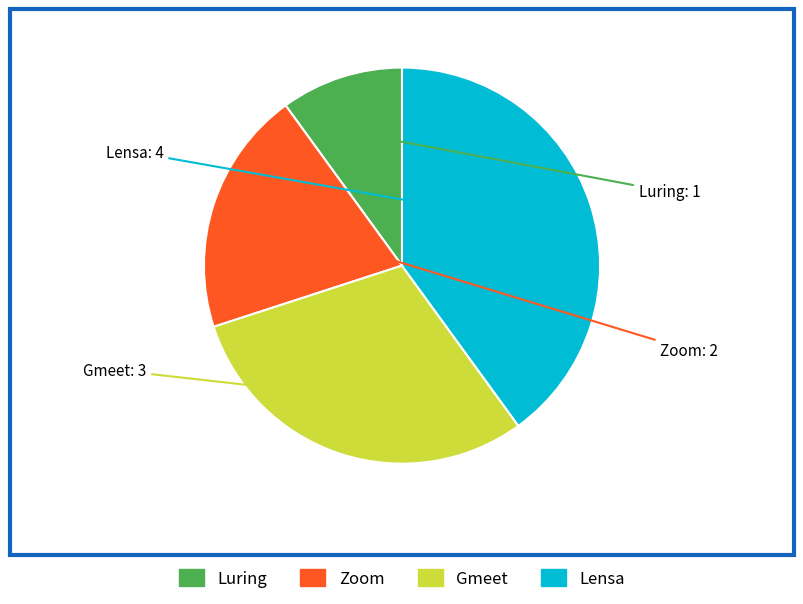

True or false: Luring accounts for 10% of the total.

True